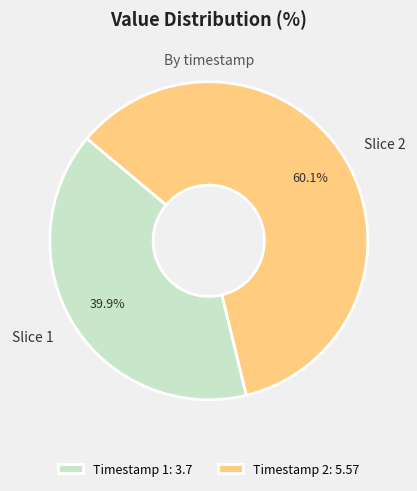

Rank the categories by value from highest to lowest.

Timestamp 2: 5.57, Timestamp 1: 3.7